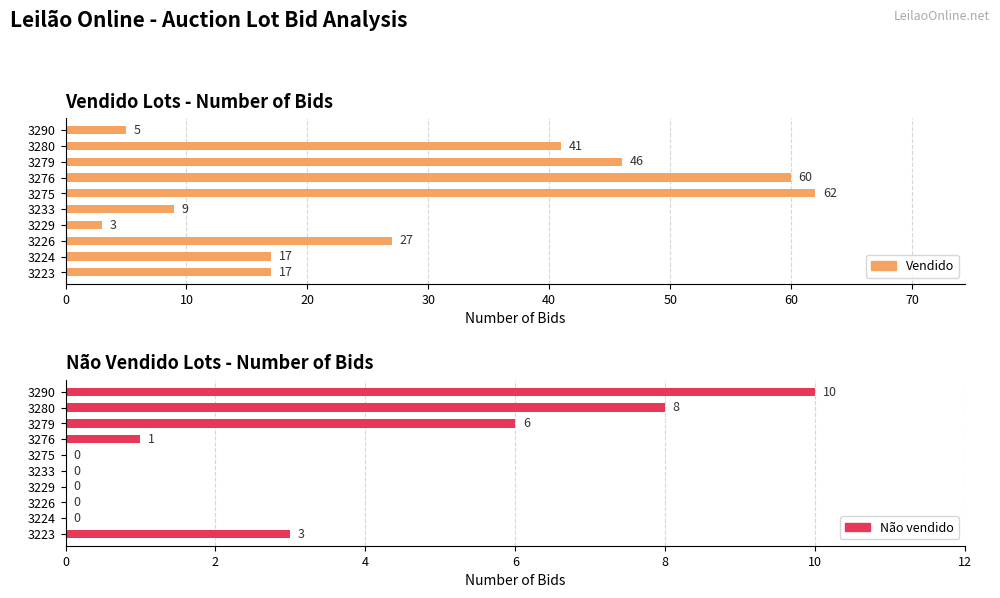

Count the Não vendido values in the range 0 to 6.

8